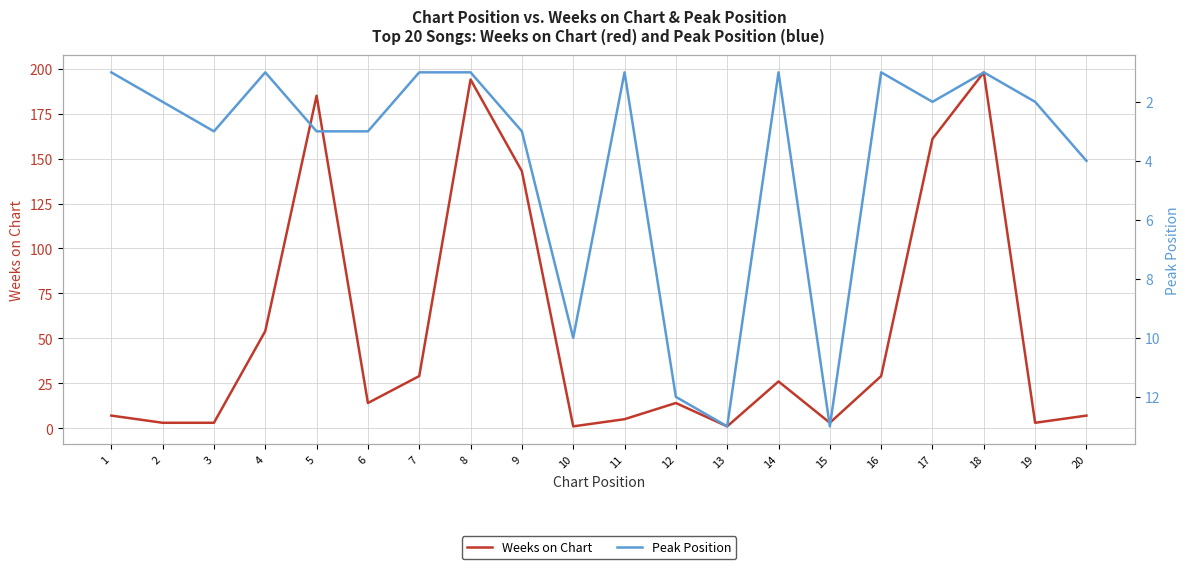

In Weeks on Chart, how many points are higher than both neighbors (excluding endpoints)?

5